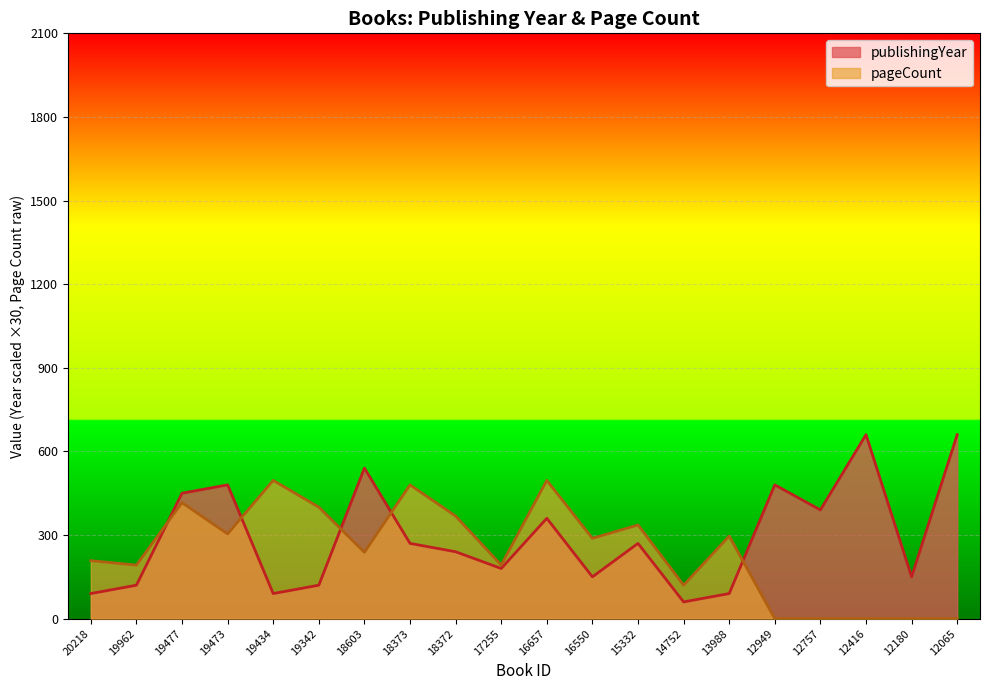

How many values in the pageCount series are below 288?

10